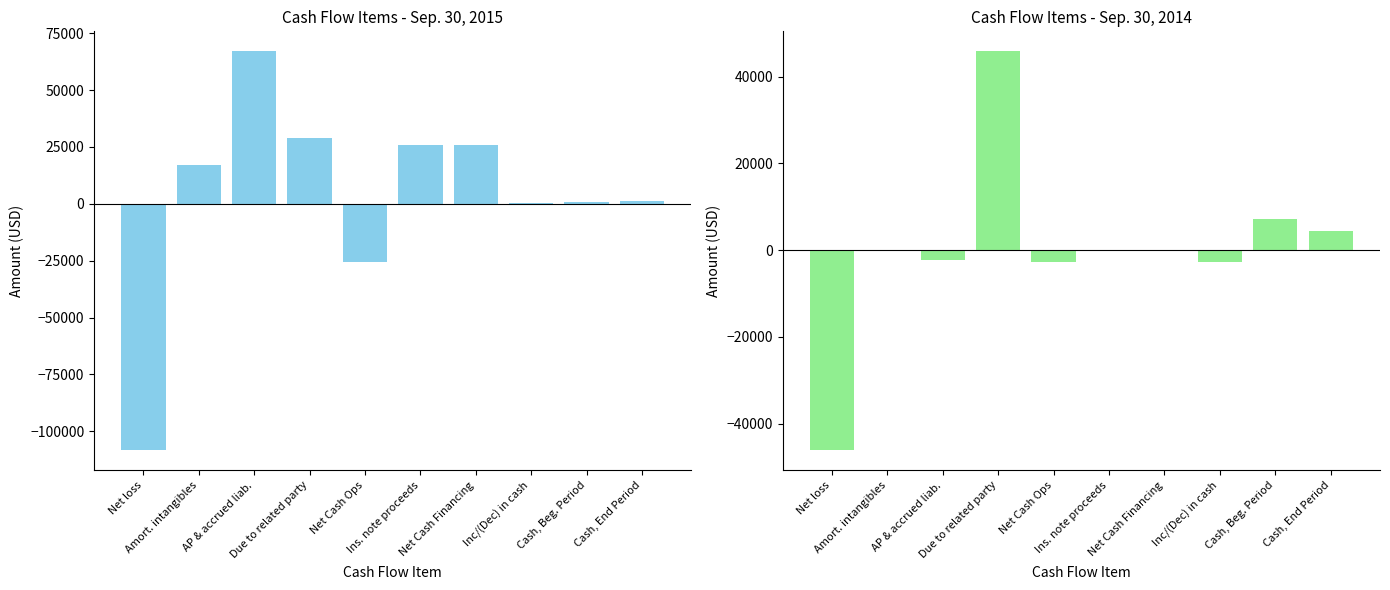

At which label does Sep. 30, 2015 first exceed 17166?

AP & accrued liab.